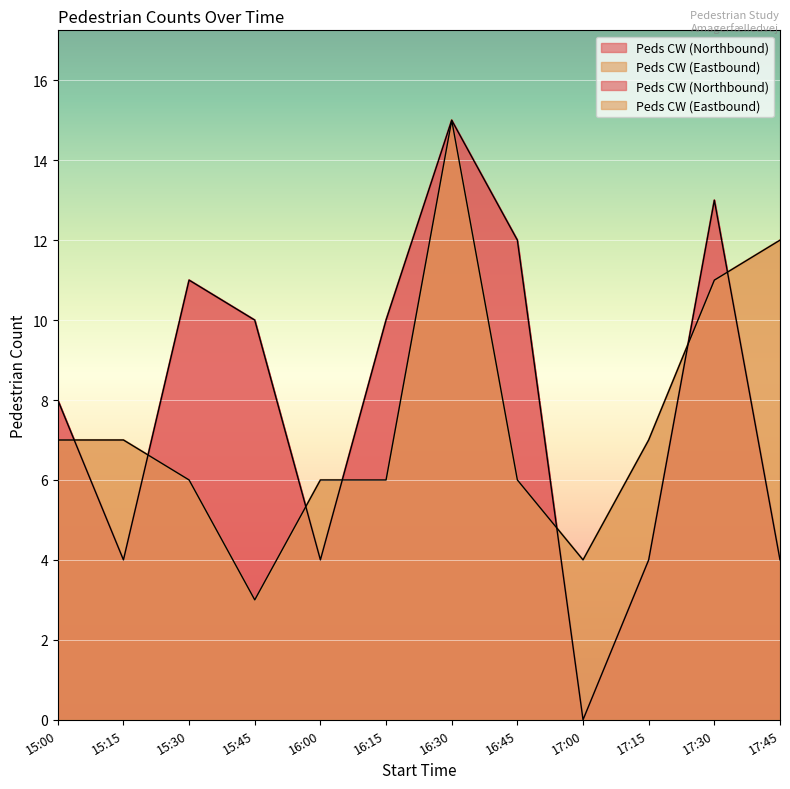

What position from the left is 15:45?

4